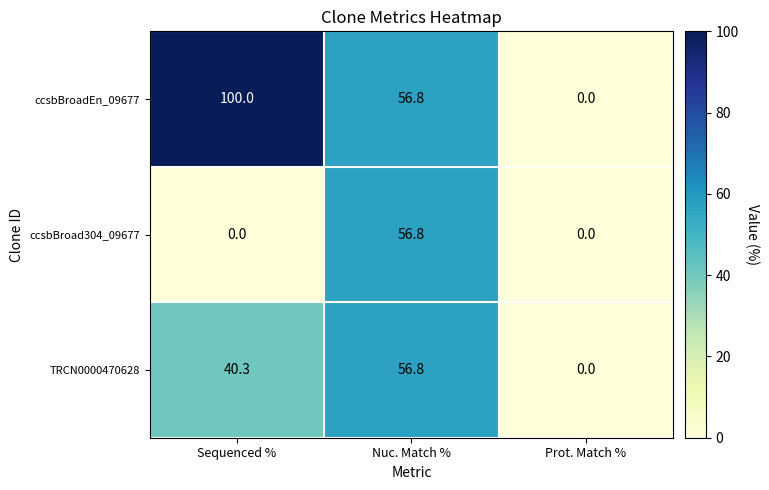

At Sequenced %, list the series in order from smallest to largest.

ccsbBroad304_09677, TRCN0000470628, ccsbBroadEn_09677